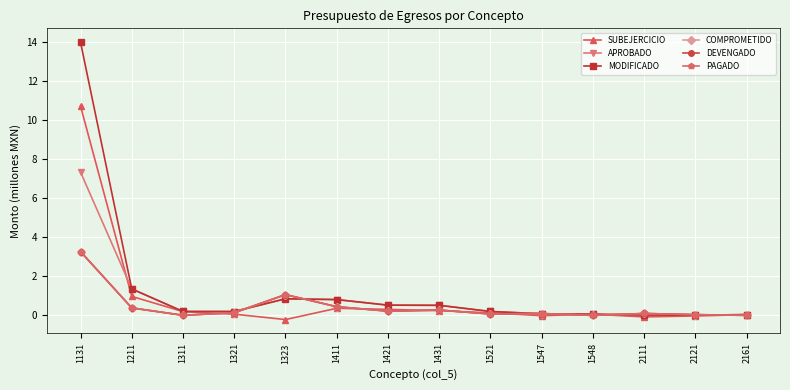

Which series has the largest total across all categories?

MODIFICADO